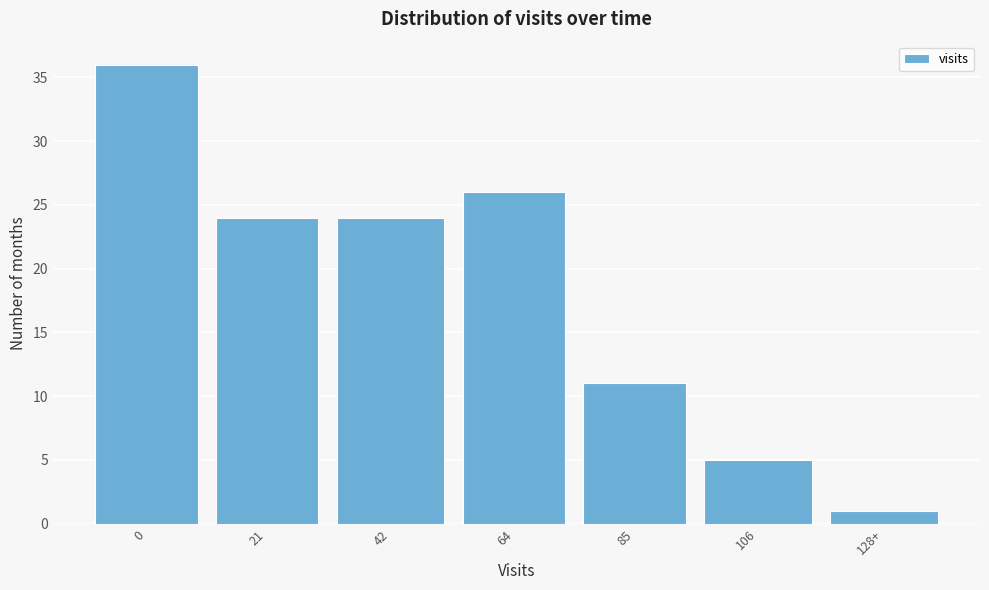

Reading left to right, extract all data points from this chart.

0=36	21=24	42=24	64=26	85=11	106=5	128+=1